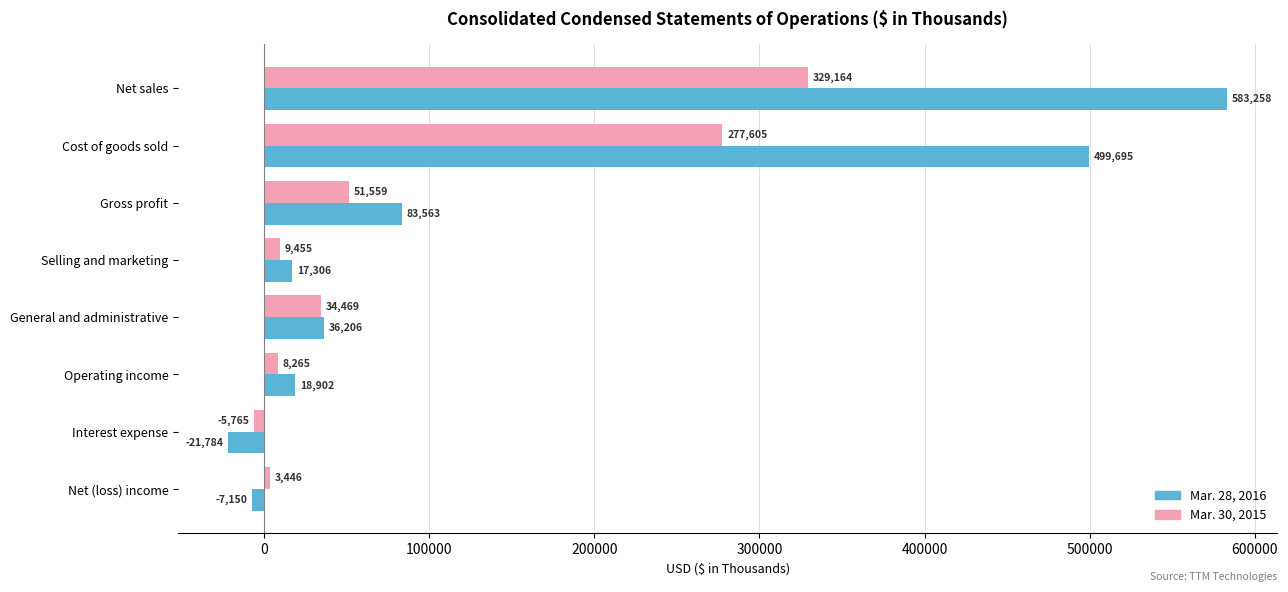

Which category has the highest value in the Mar. 30, 2015 series?

Net sales